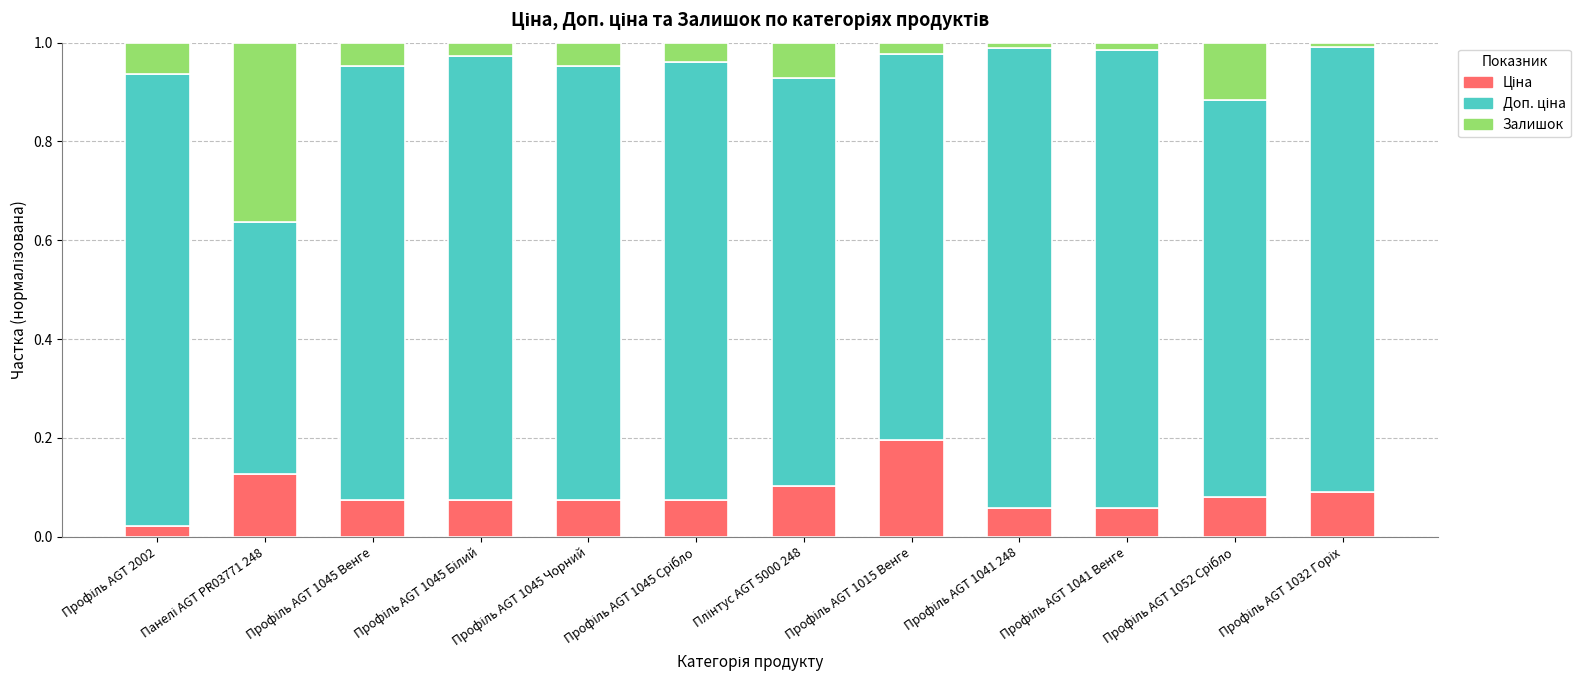

Which has a higher value, Профіль AGT 1052 Срібло or Профіль AGT 1015 Венге?

Профіль AGT 1015 Венге